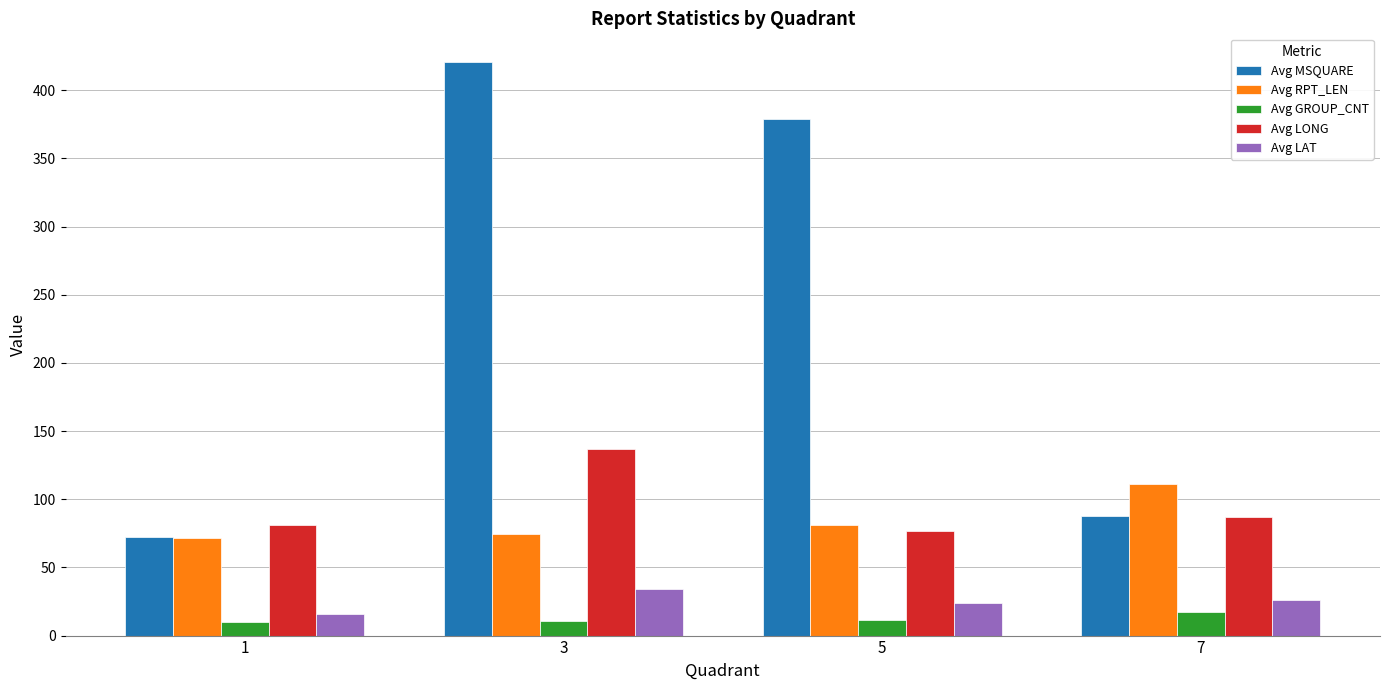

What is the lowest value of the Avg LONG series?

76.5